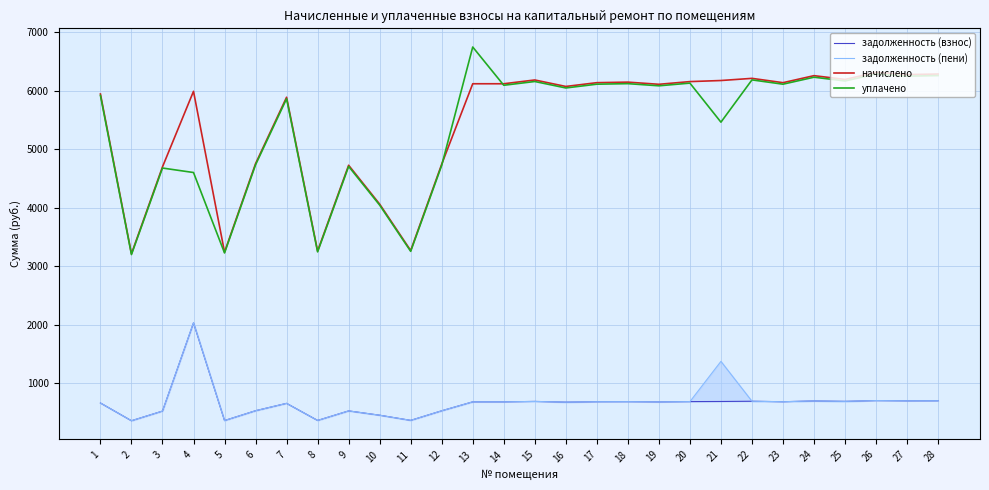

What is the value of the задолженность (пени) point at the 21st from the left?

1372.8